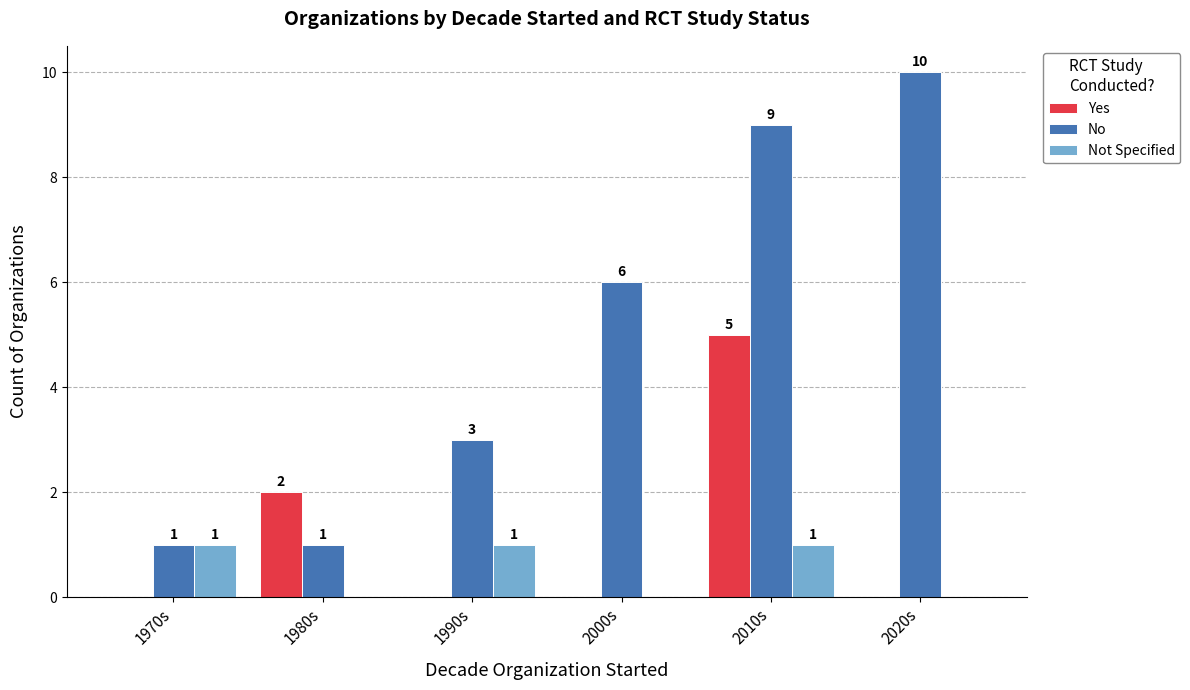

What is the highest value of the Yes series?

5